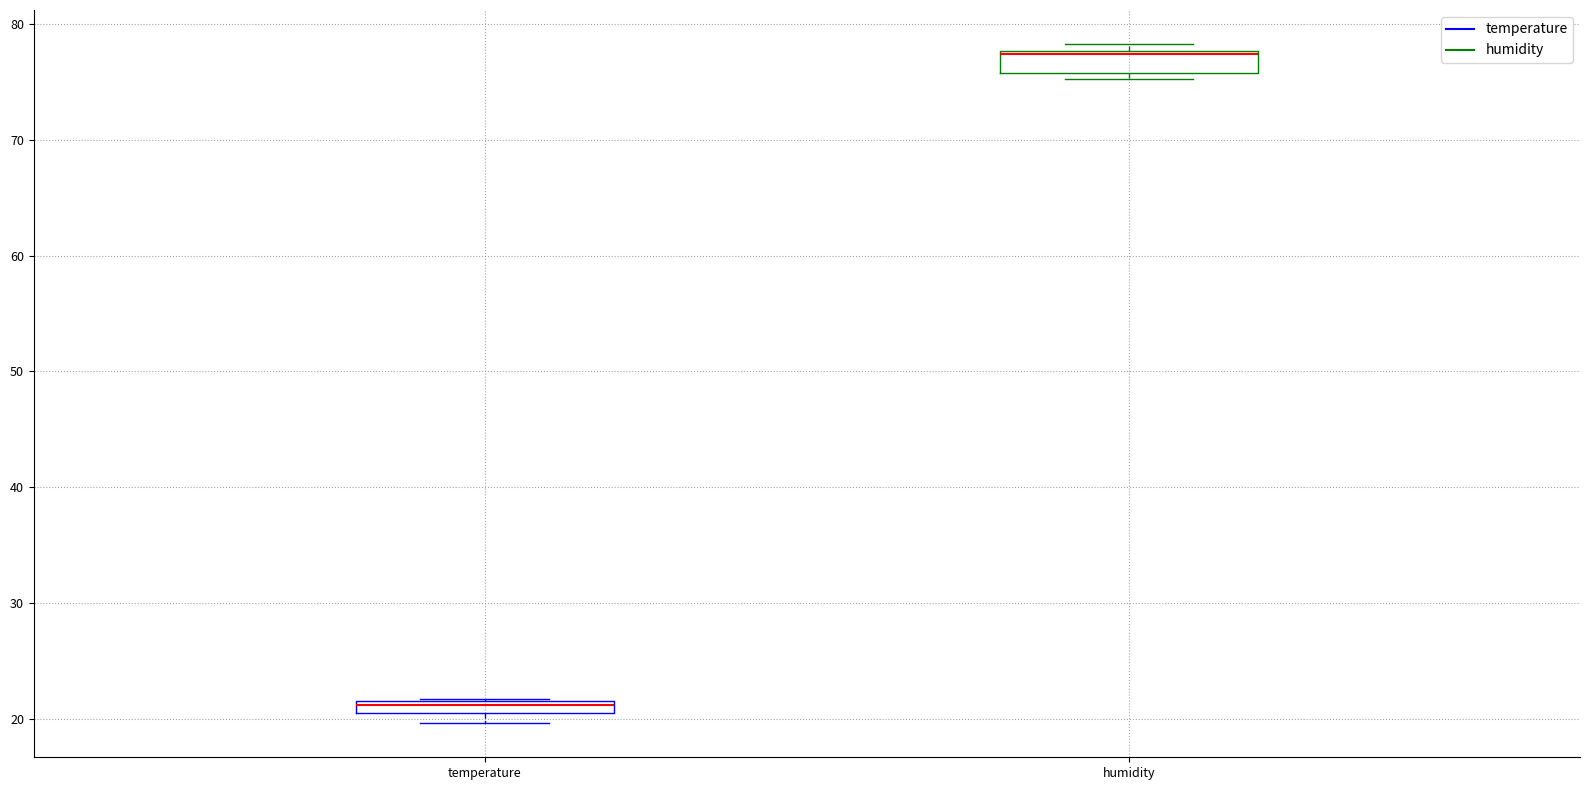

Where is the upper edge of the box for humidity on the y-axis? The values are not printed on the chart, so give them approximately, as read against the axis.

78